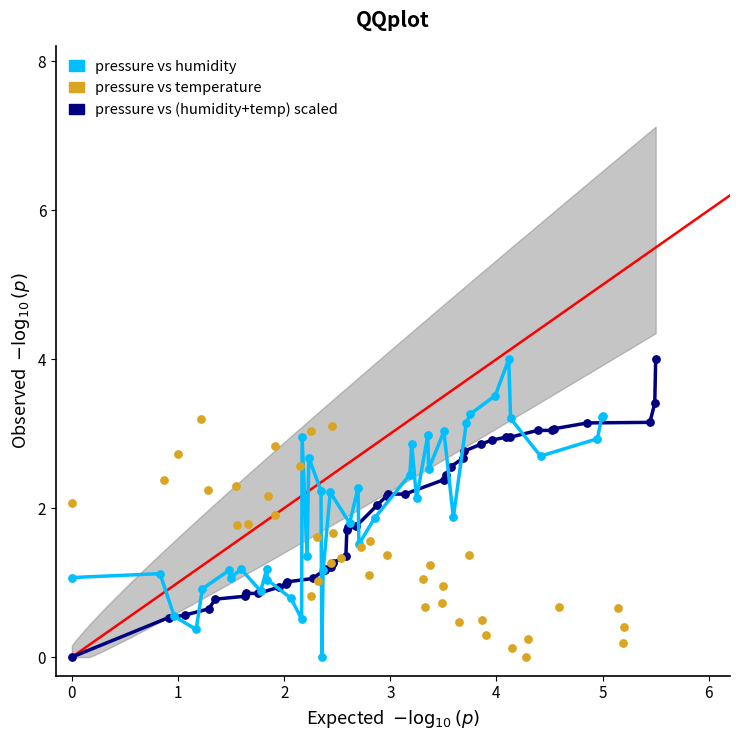

What are all the series names shown in the legend?

pressure vs humidity, pressure vs temperature, pressure vs (humidity+temp) scaled